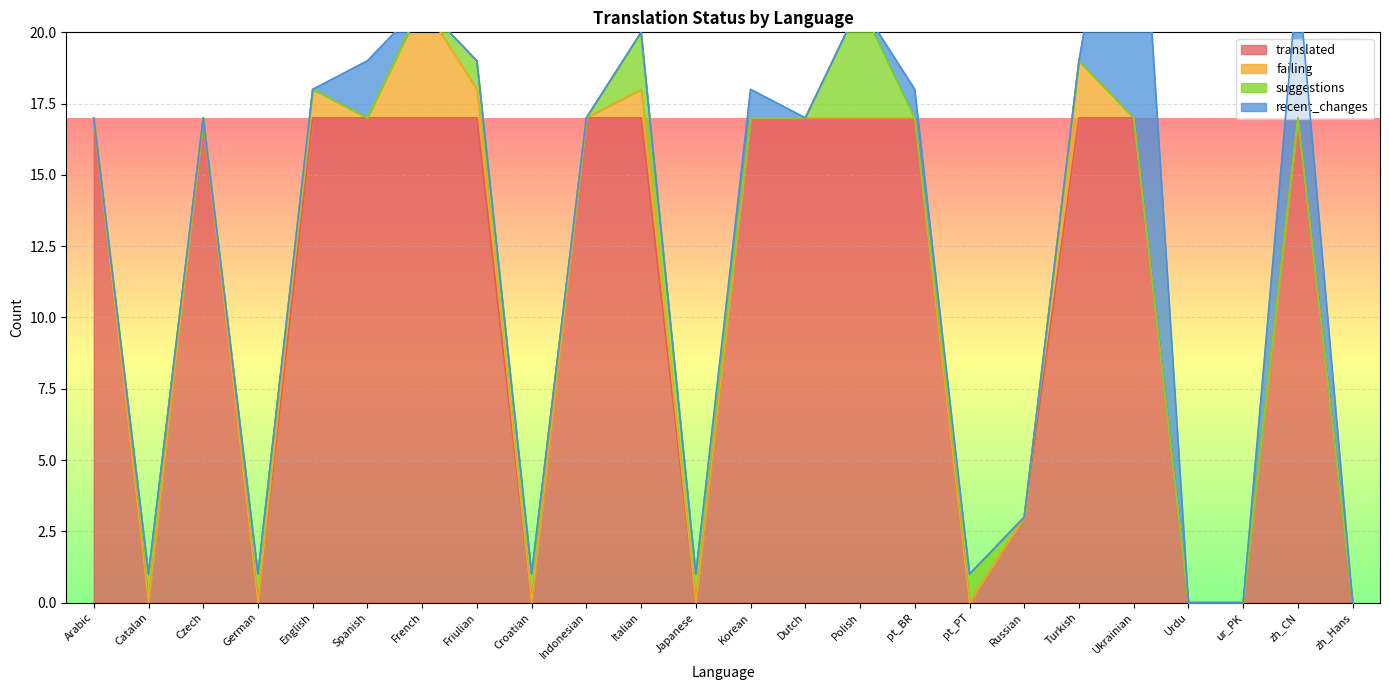

The suggestions series shows -3 at zh_CN. True or false?

False